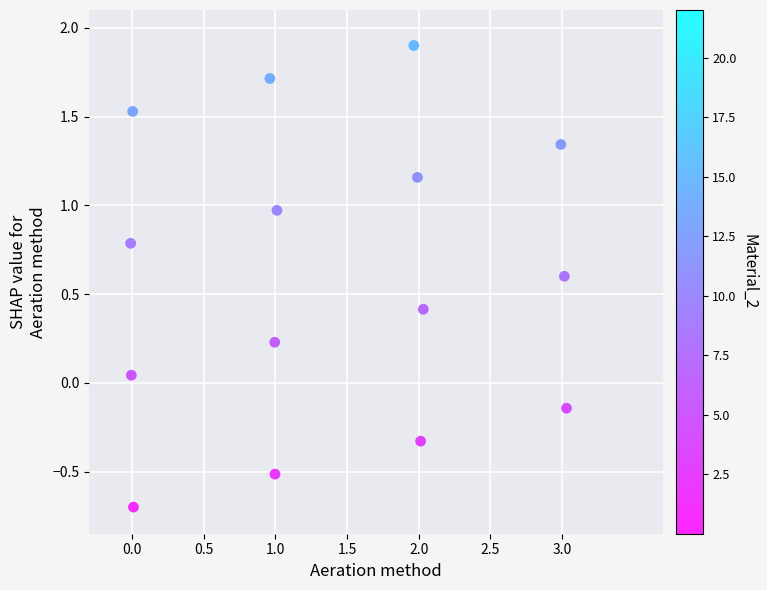

What is the range of X values (max minus min)?

3.0